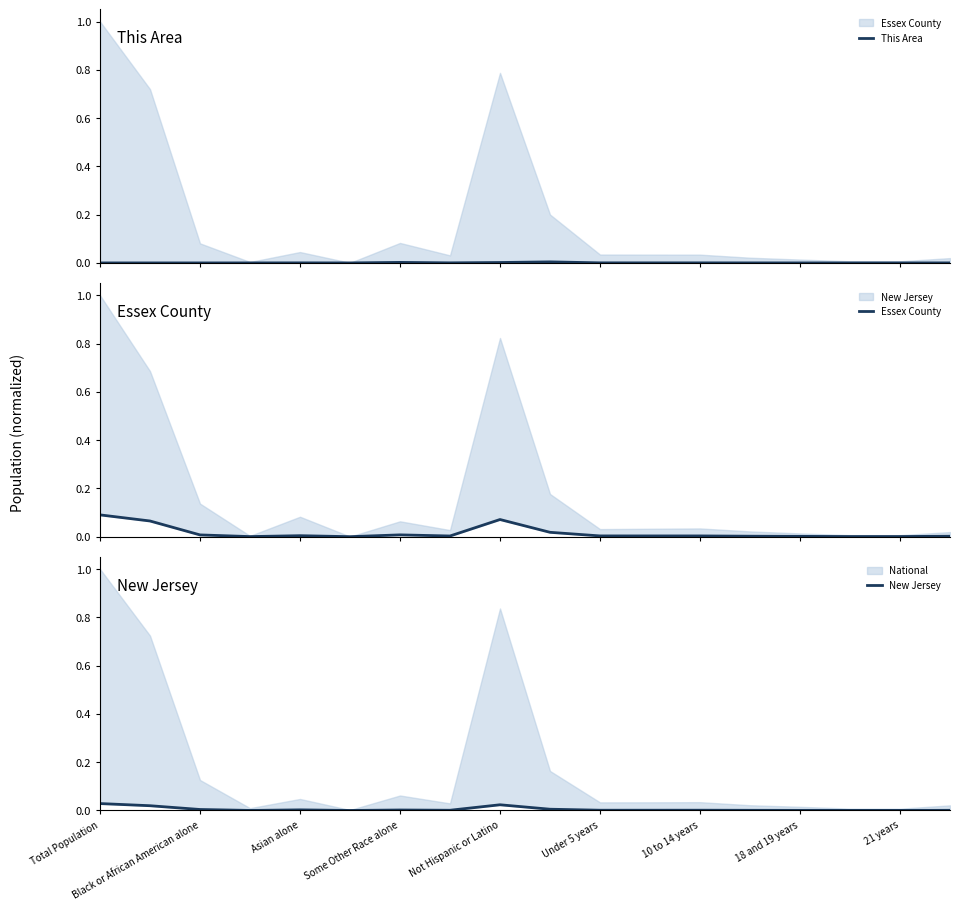

What is the total value across all series at Total Population?

0.1